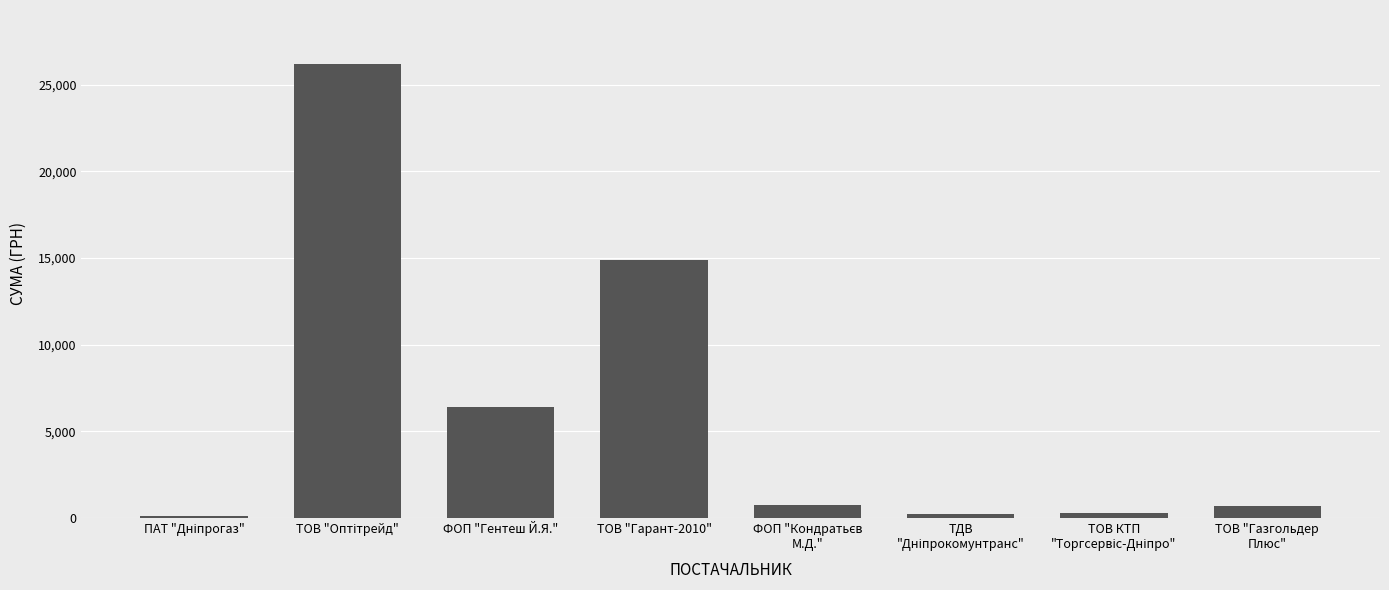

The value at ТОВ "Гарант-2010" is 14892.0. True or false?

True